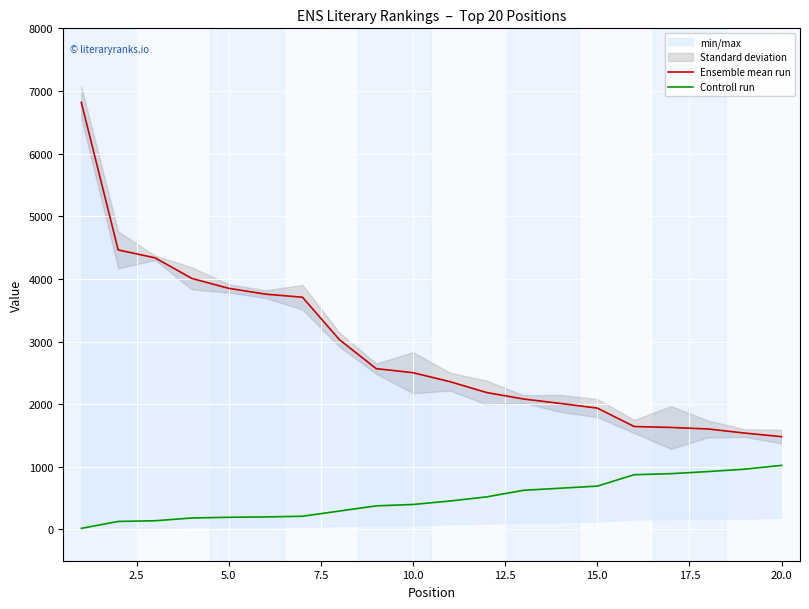

True or false: Controll run and Ensemble mean run intersect in this chart.

False